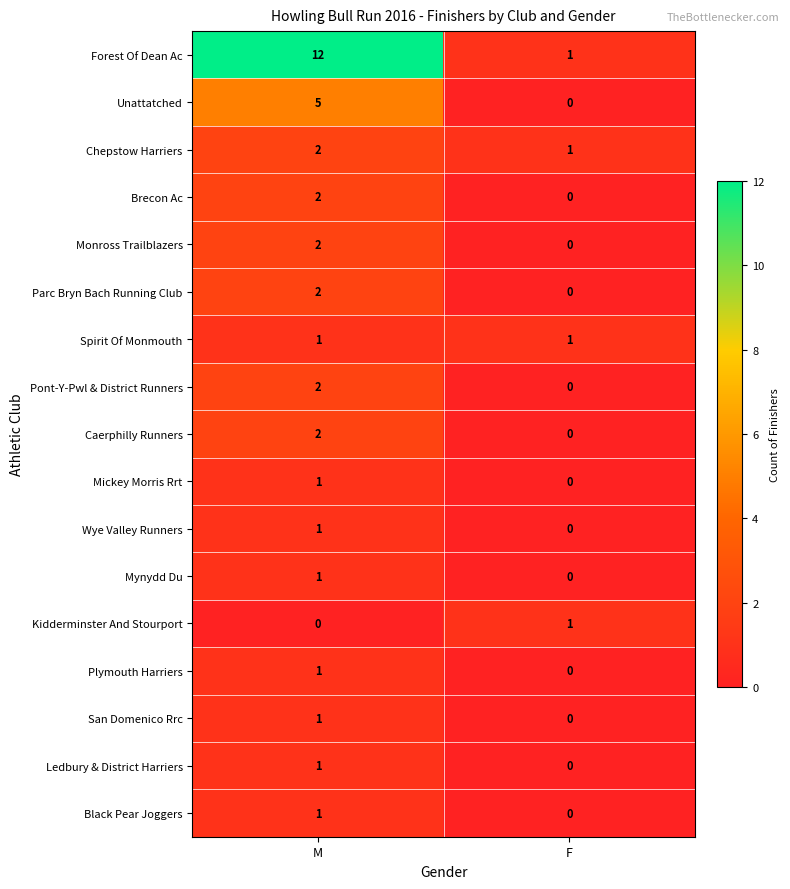

How many values in San Domenico Rrc are above zero?

1